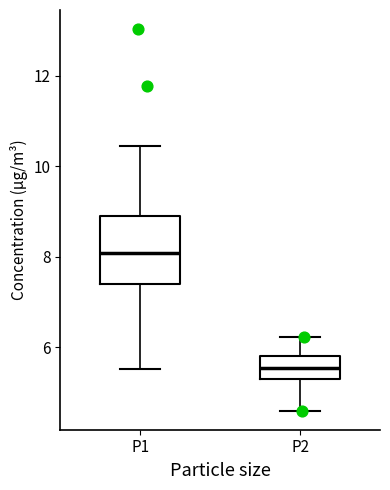

Where does the lower whisker of the box for P2 end on the y-axis? The values are not printed on the chart, so give them approximately, as read against the axis.

4.6